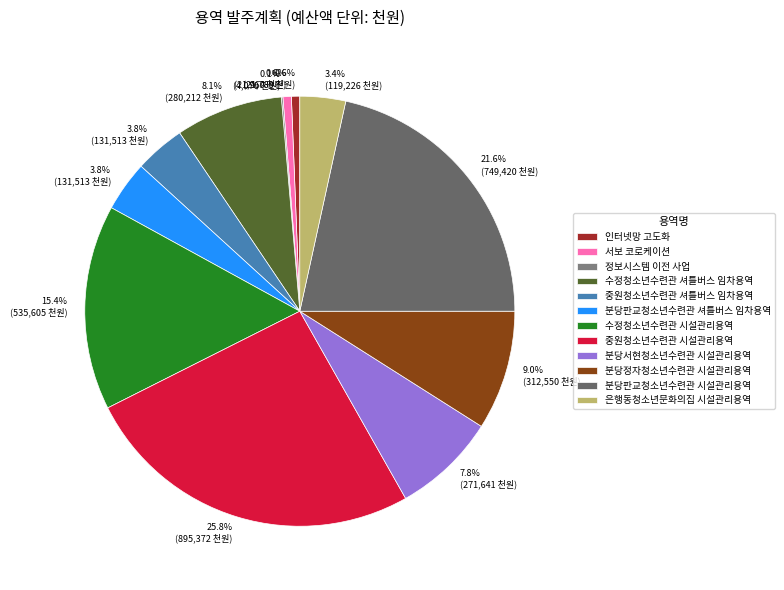

True or false: 서보 코로케이션 accounts for 1% of the total.

True